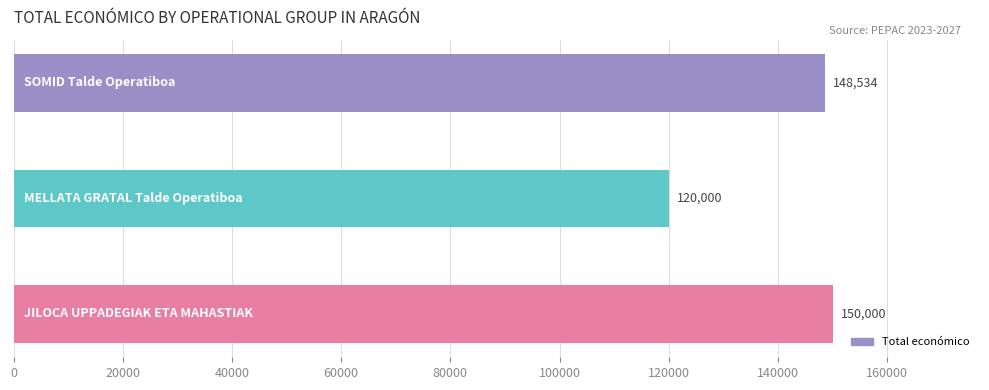

What is the value of the 1st bar from the top?

148534